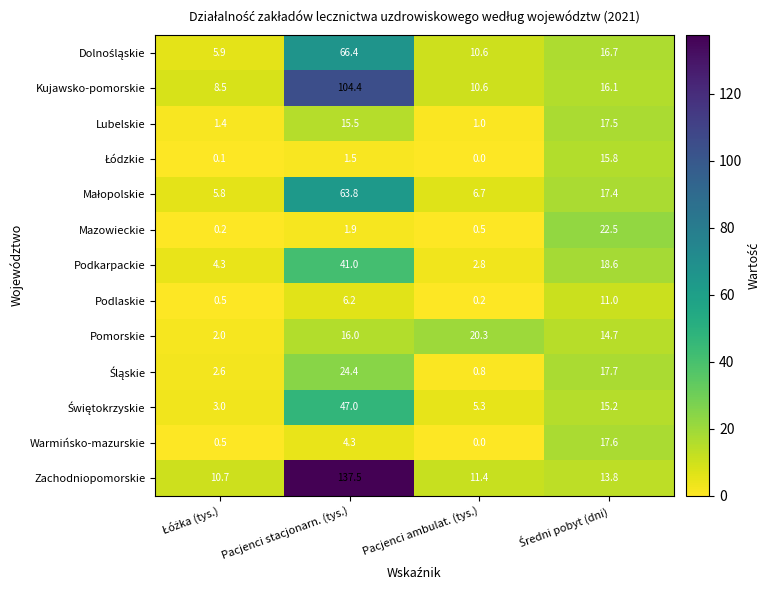

Which category has the highest value across all series?

Pacjenci stacjonarn. (tys.)